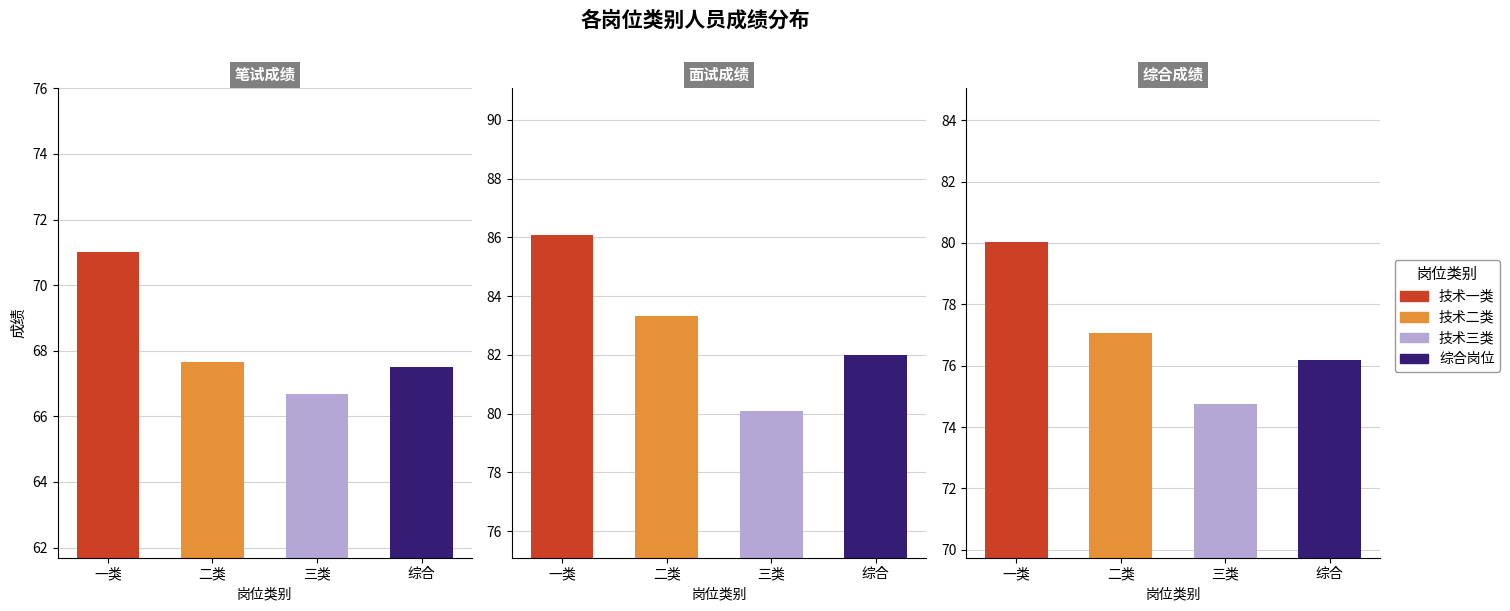

List the series in order of their overall mean, lowest first.

笔试成绩, 综合成绩, 面试成绩